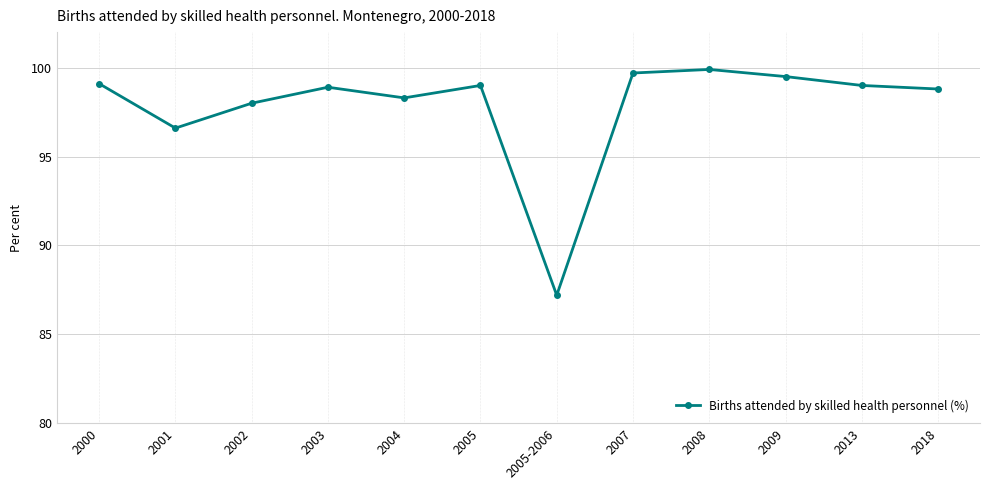

What is the average value?

97.8